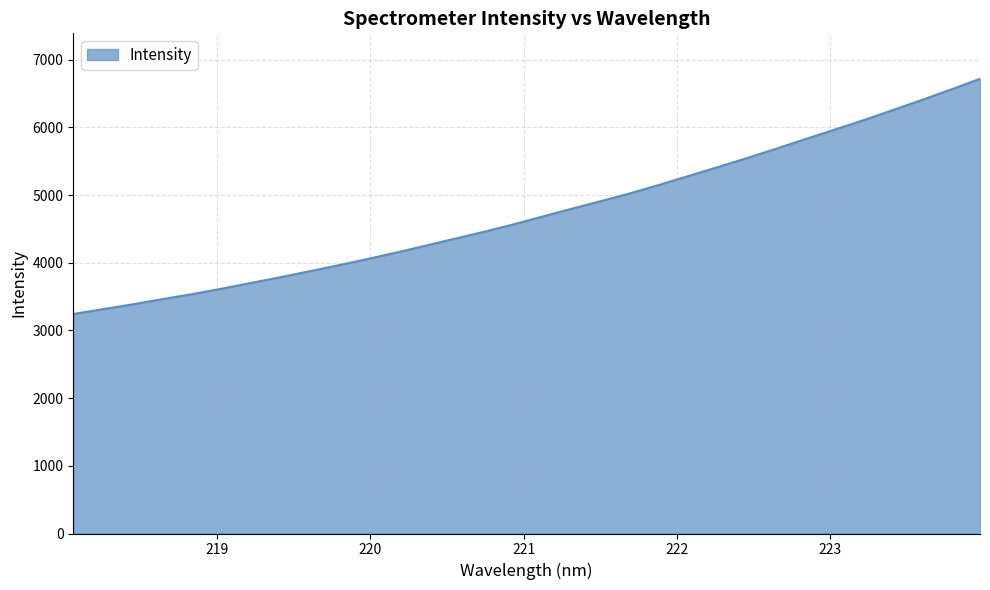

What is the smallest value displayed?

3243.9